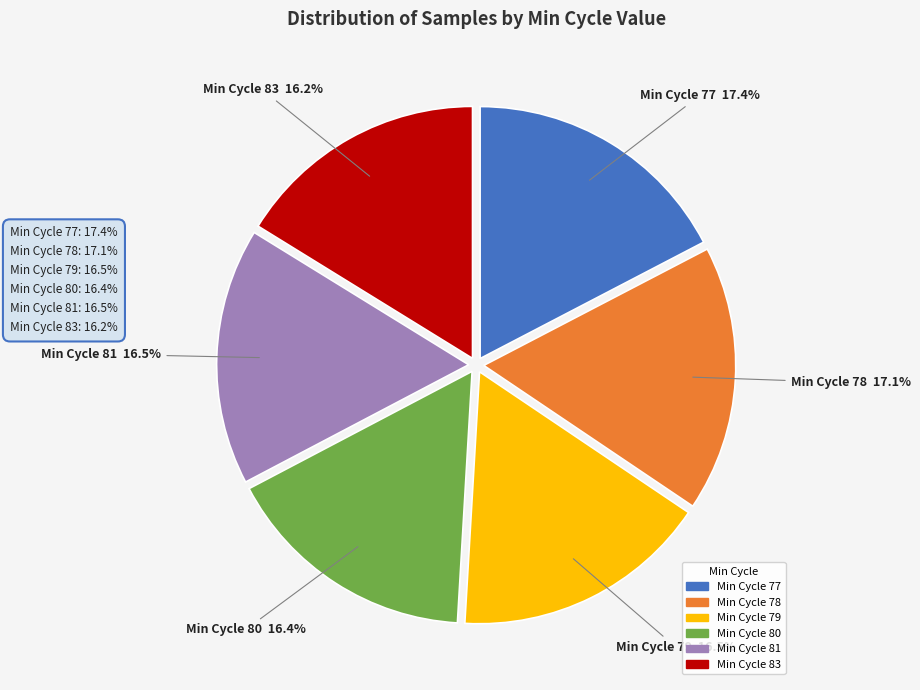

Does any single category account for the majority?

No